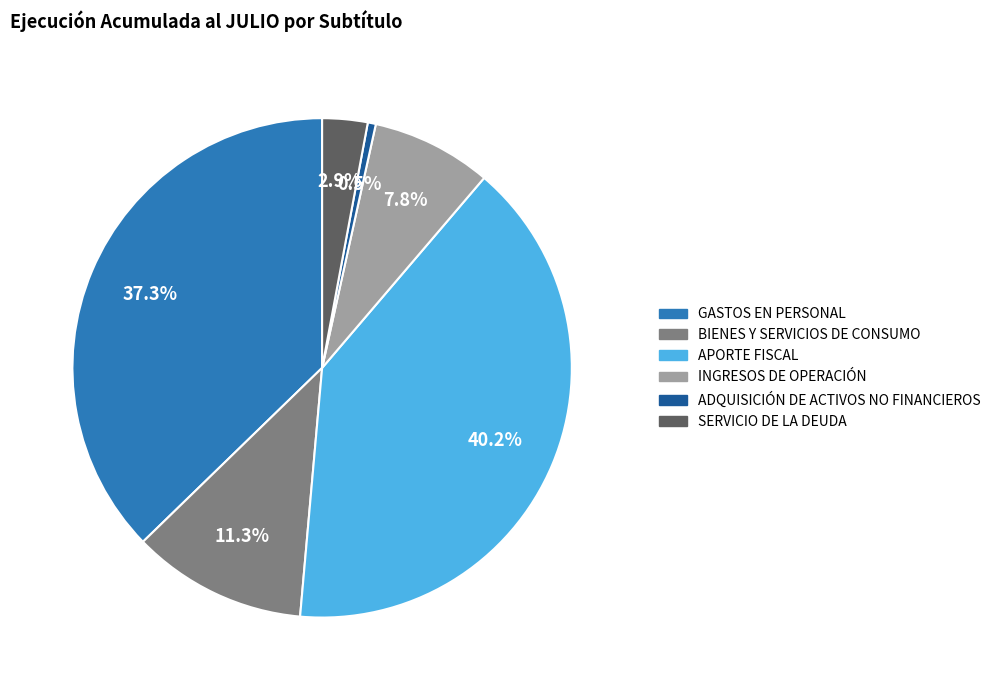

To the nearest percent, what is the difference between the largest and smallest slice percentages?

40%